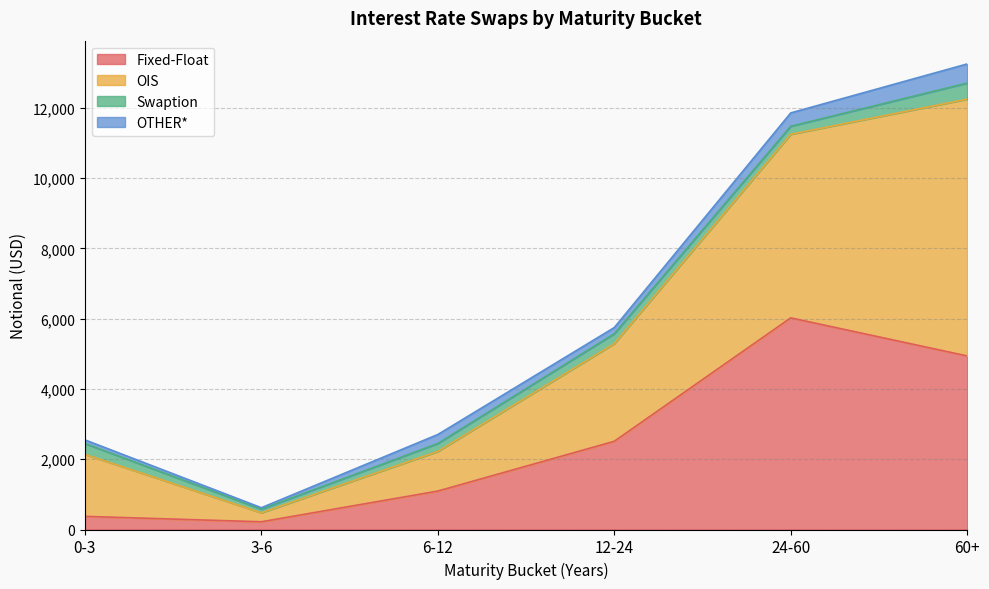

What is the highest value of the Fixed-Float series?

6024